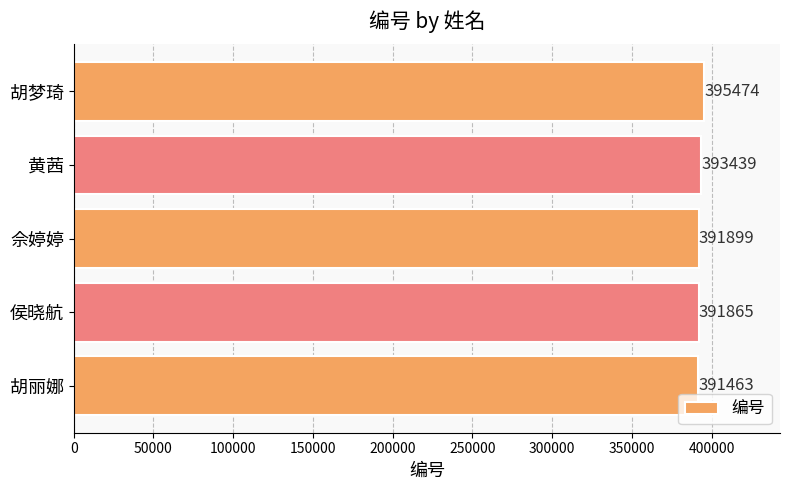

What is the change in value from 胡丽娜 to 黄茜?

+1976